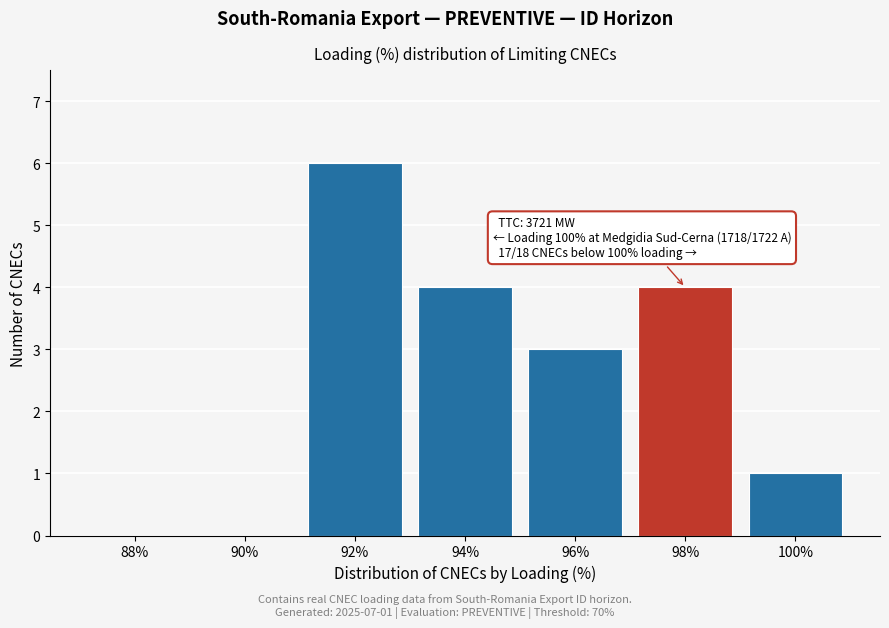

Reading left to right, extract all data points from this chart.

88%=0	90%=0	92%=6	94%=4	96%=3	98%=4	100%=1